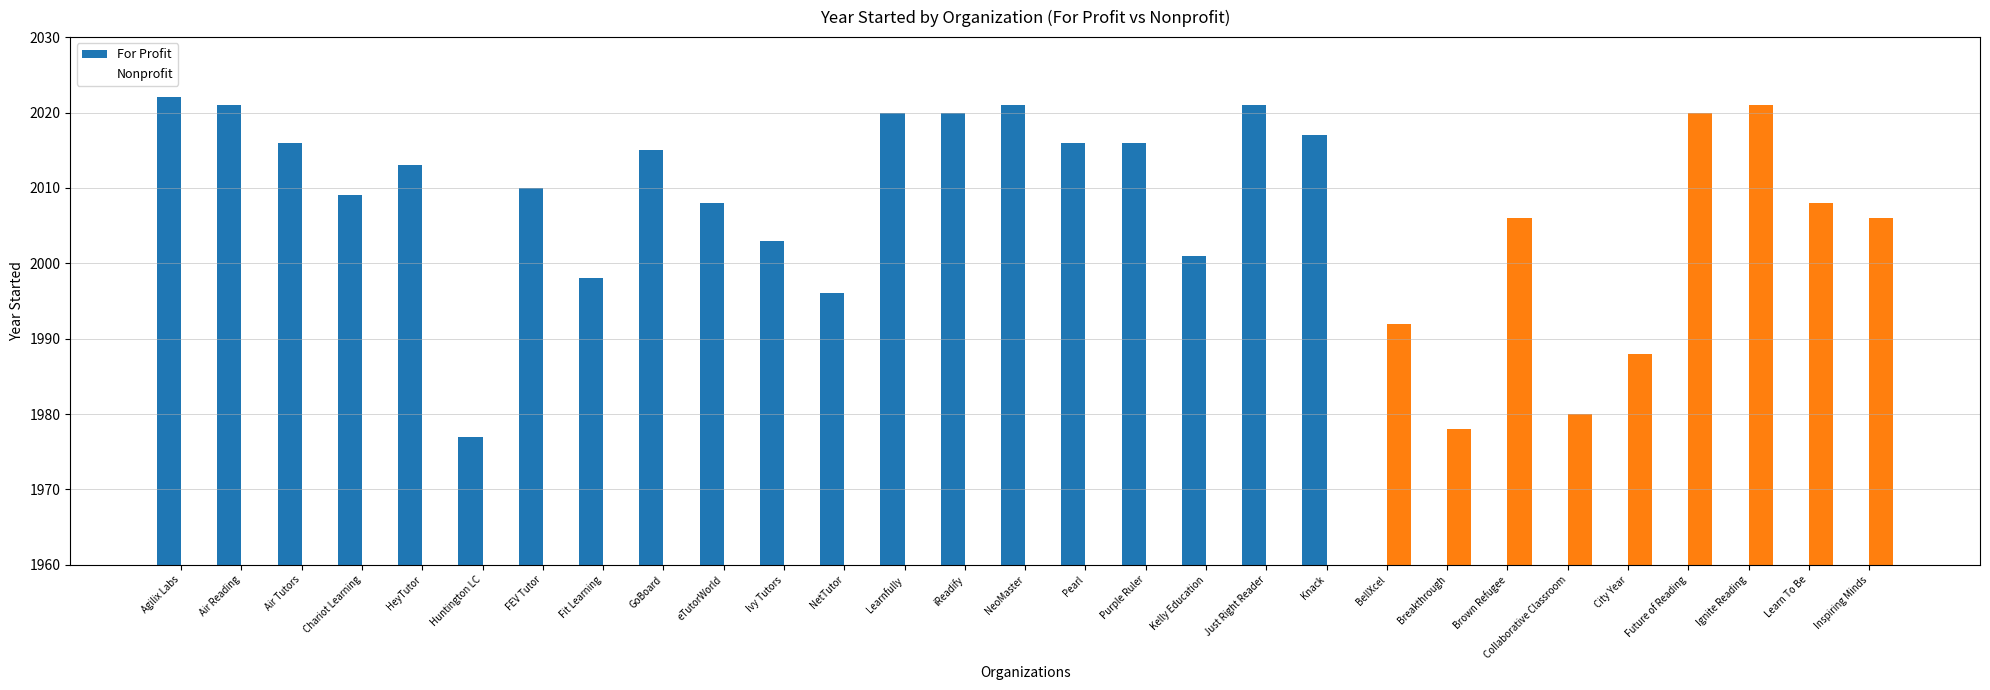

Is it true that For Profit equals 2016 at Purple Ruler?

True